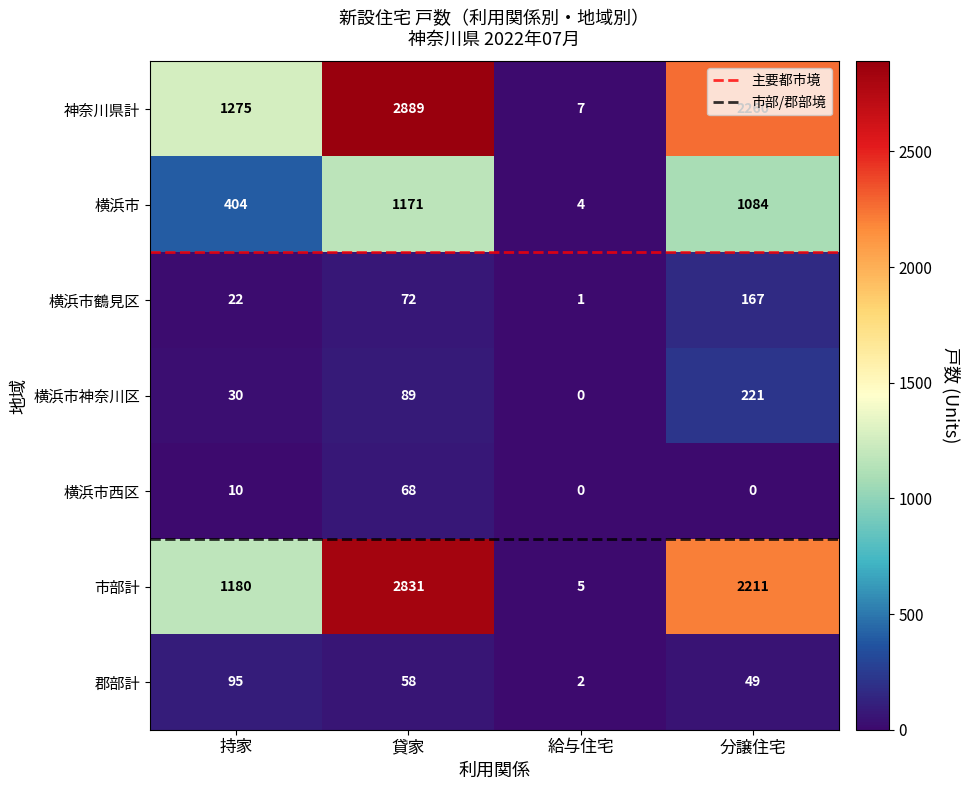

What is the difference between the second highest and minimum values in the 市部計 series?

2206